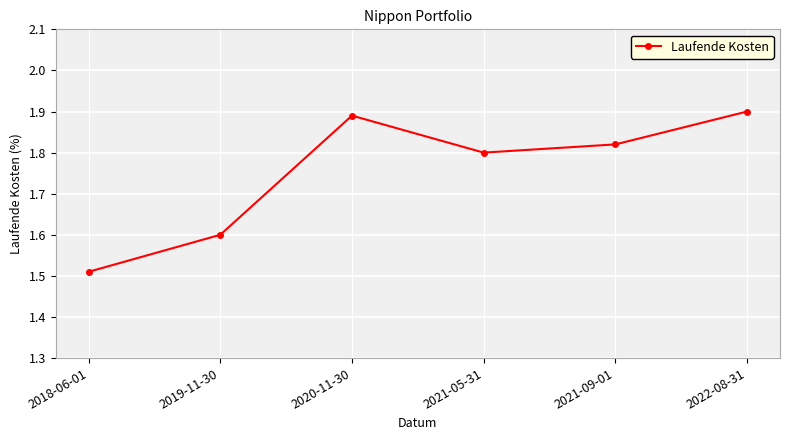

Is it true that the value at 2019-11-30 is 2.7?

False